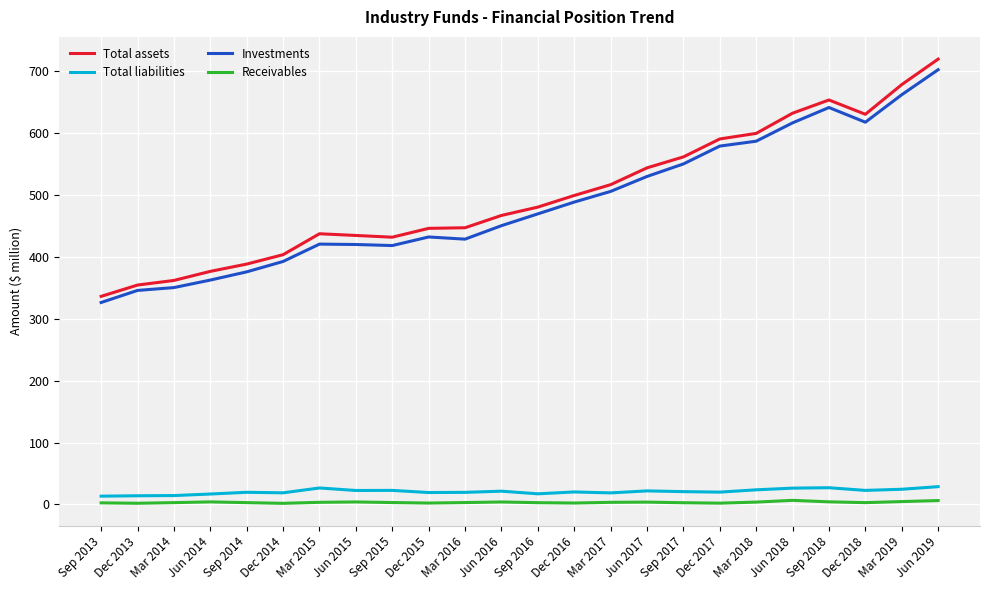

What is the difference between the second highest and minimum values in the Total assets series?

341729